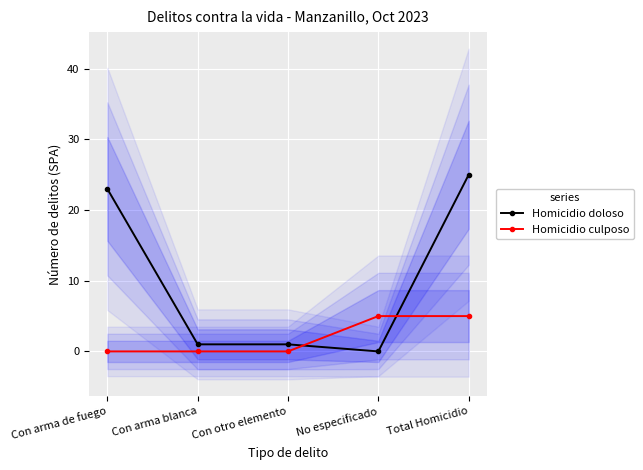

How many values in the Homicidio doloso series are below 1?

1